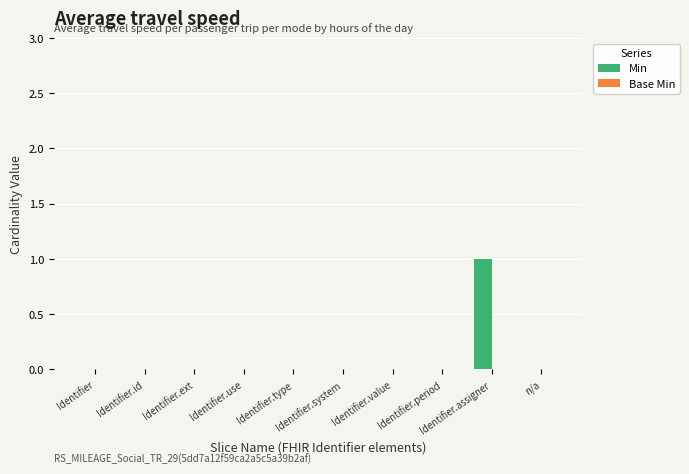

How many data points does each series have?

10